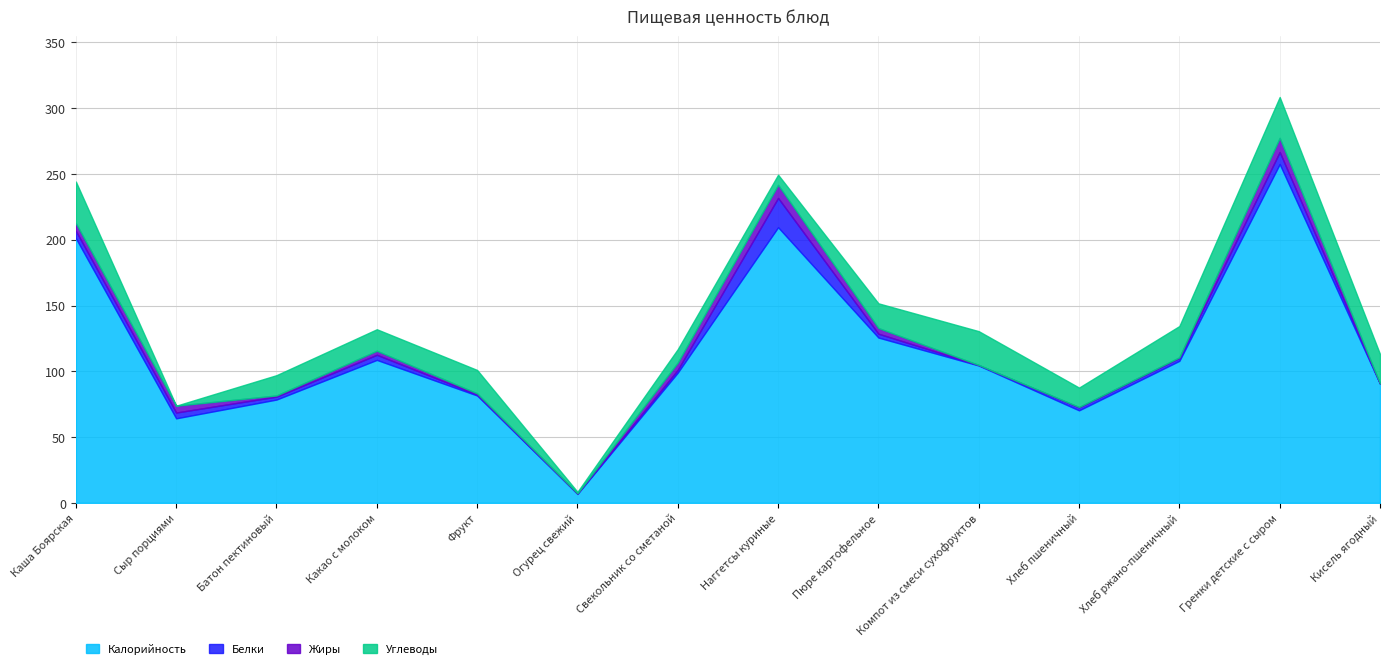

What value does the Калорийность series have at Сыр порциями?

64.2